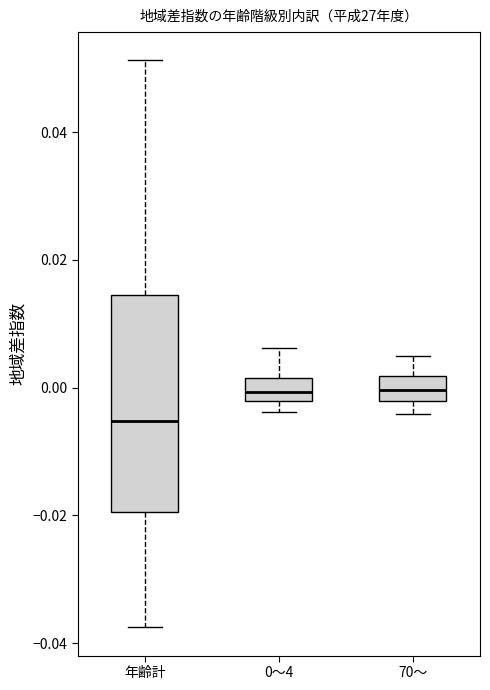

Which box has the lowest median line?

年齢計